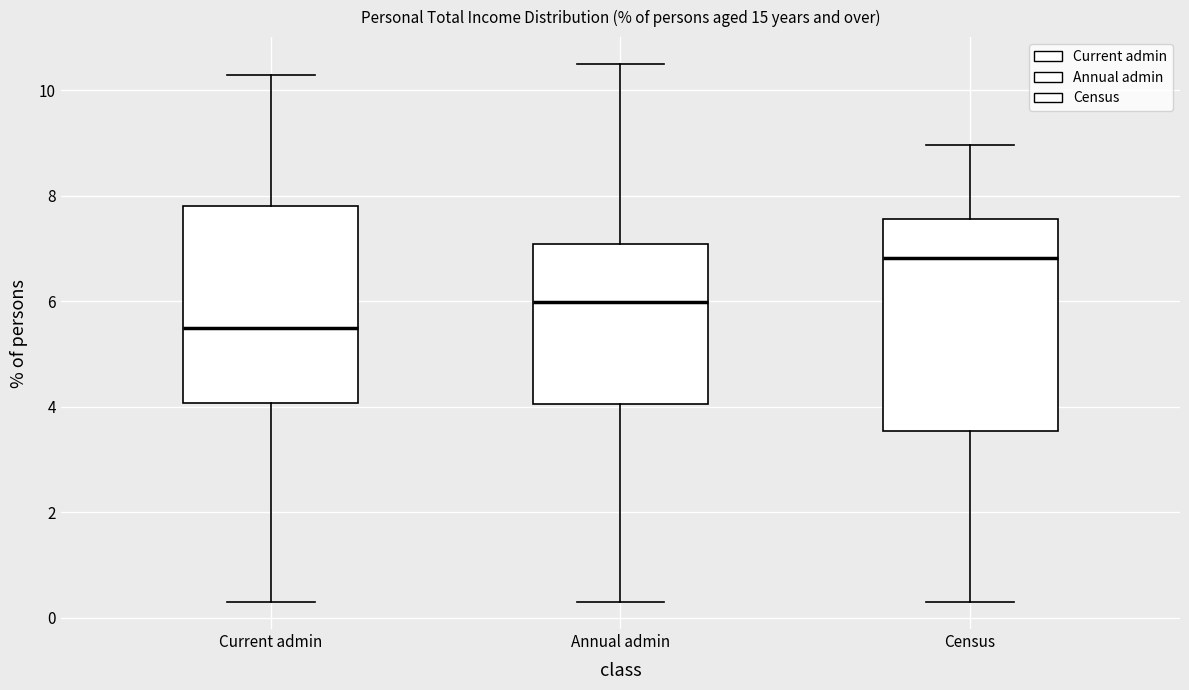

Which box's median line is the lowest?

Current admin